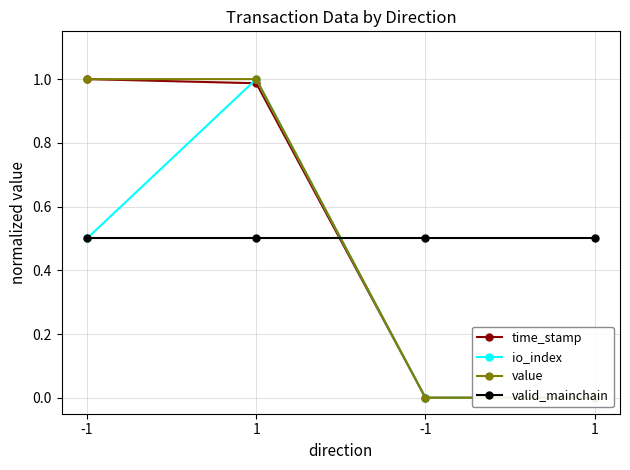

Count the value values in the range 0 to 1.

4